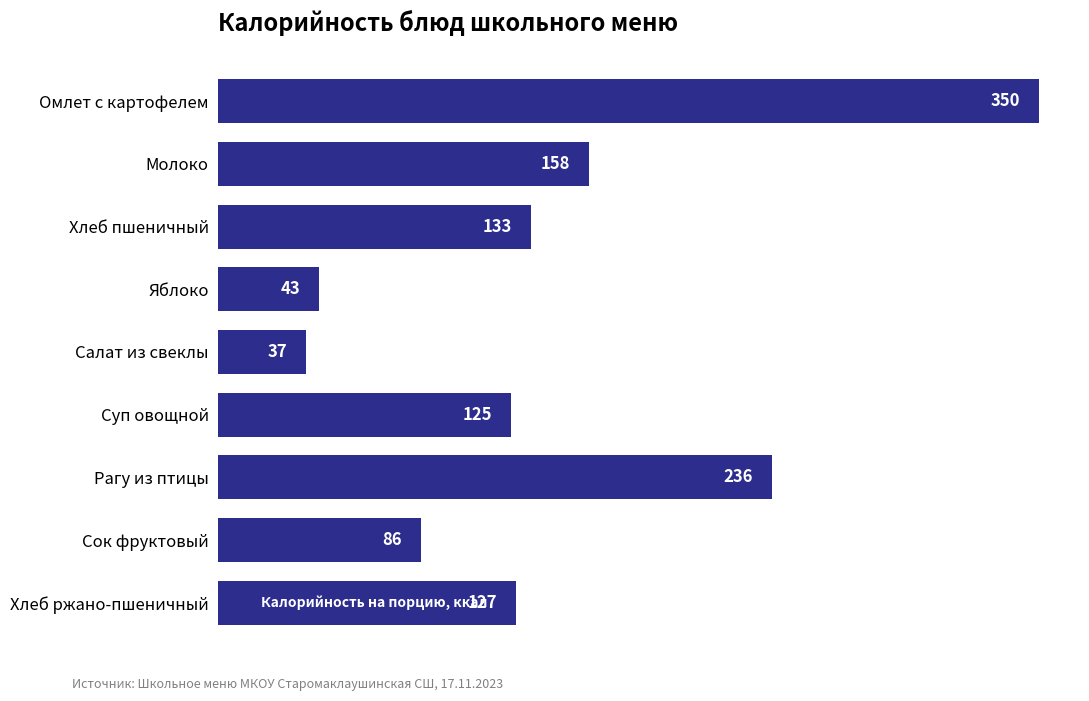

Does the chart contain stacked bars?

No